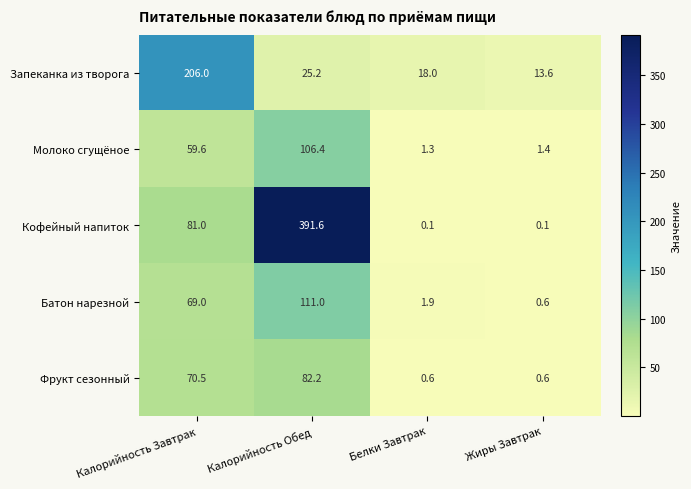

What is the sum of all Кофейный напиток values?

472.8